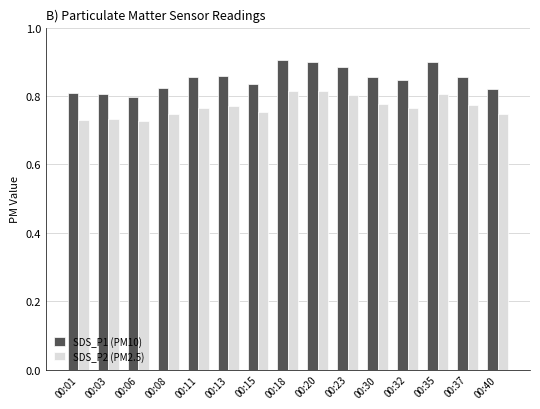

Which series has the largest total across all categories?

SDS_P1 (PM10)